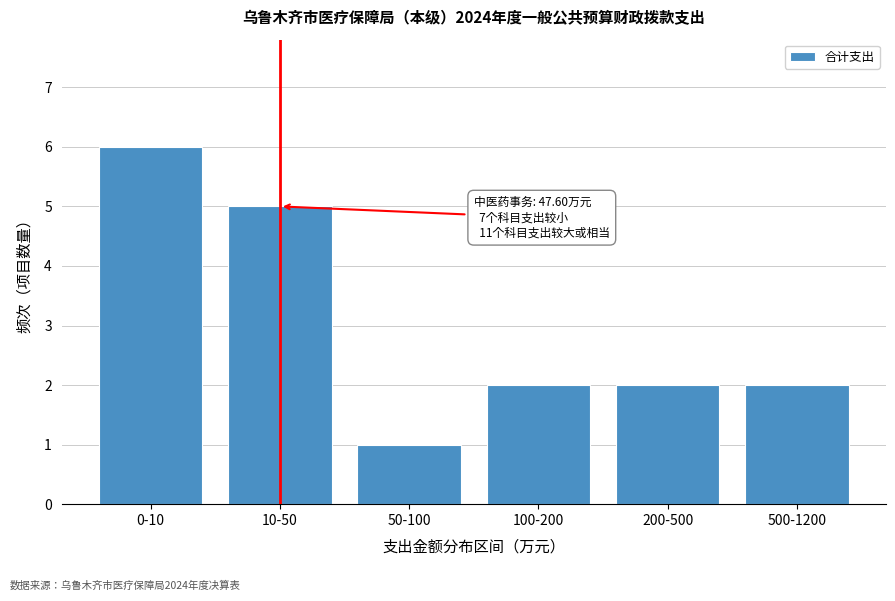

Reading right to left, extract all data points from this chart.

2	2	2	1	5	6